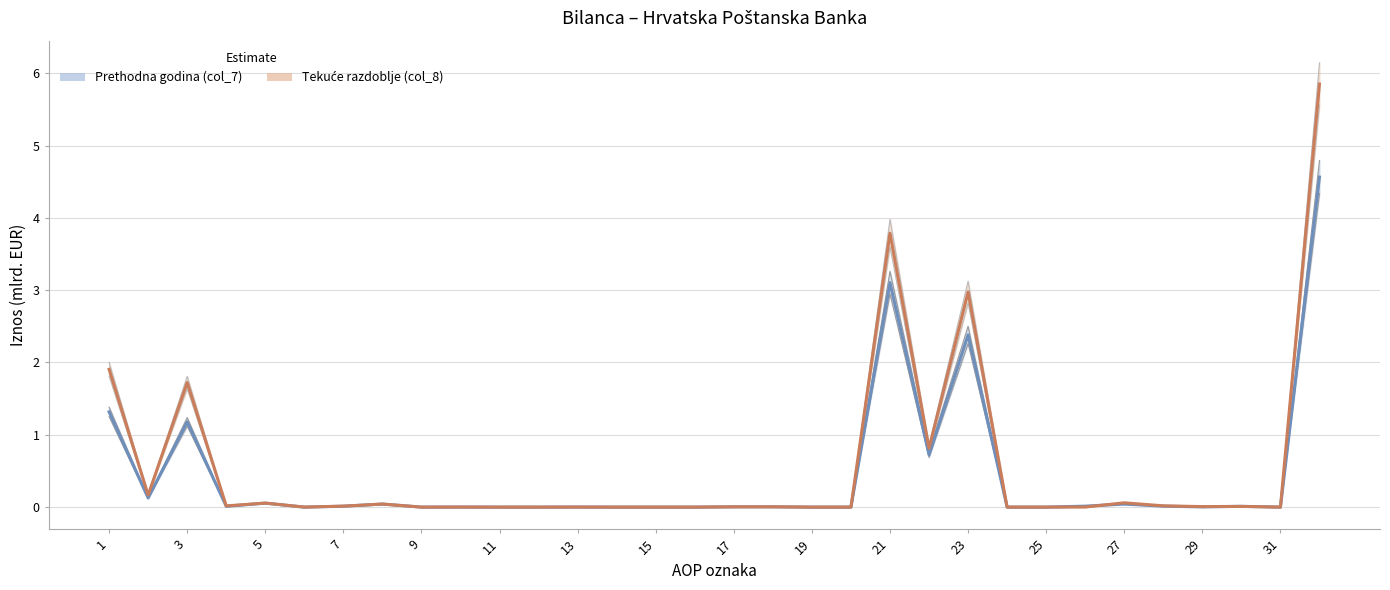

Which category has the lowest value across all series?

9